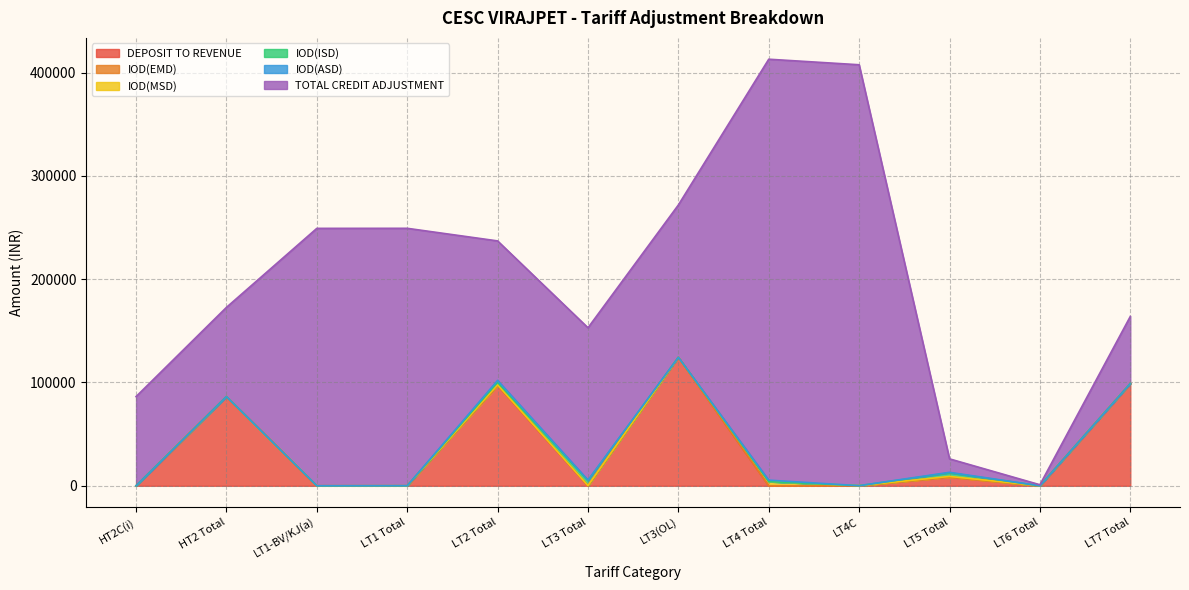

What is the sum of the IOD(ISD) values at LT1 Total and LT3 Total?

4785.2